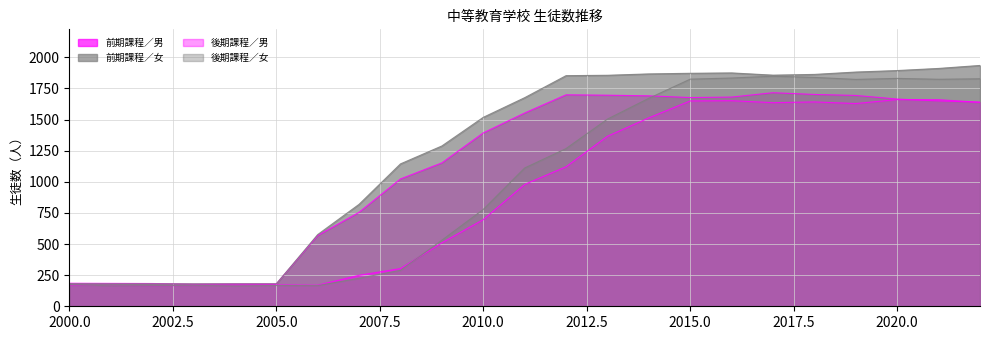

Where is the first local minimum for 後期課程／女?

2001